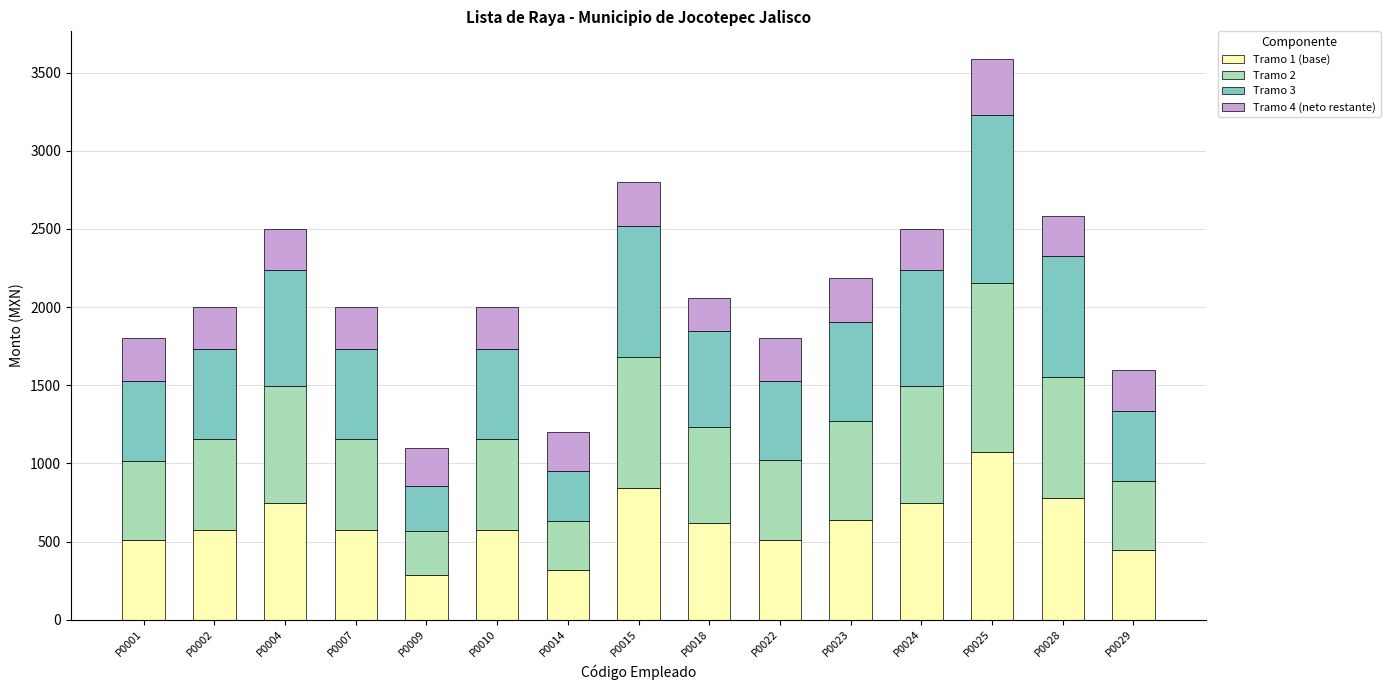

What is the sum of the Tramo 1 (base) values at P0018 and P0024?

1363.2